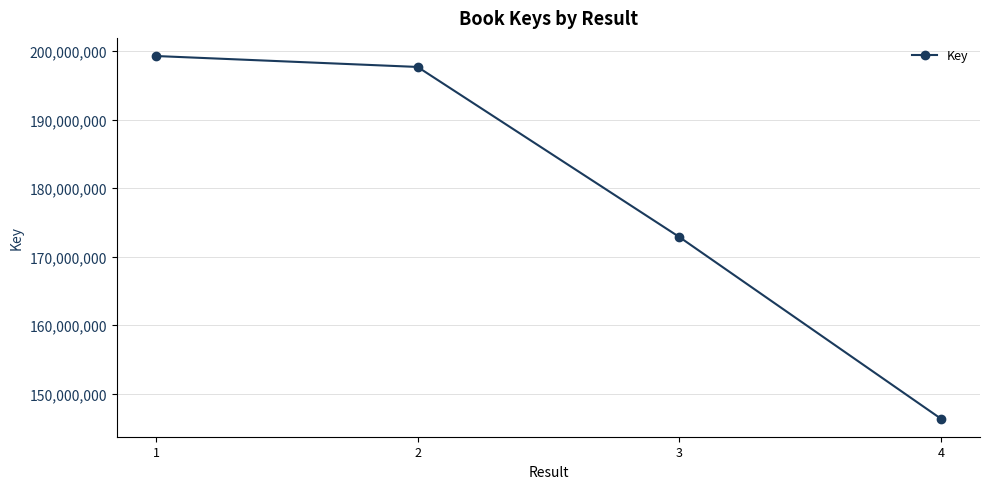

Reading left to right, extract all data points from this chart.

199276023	197679524	172864997	146339103